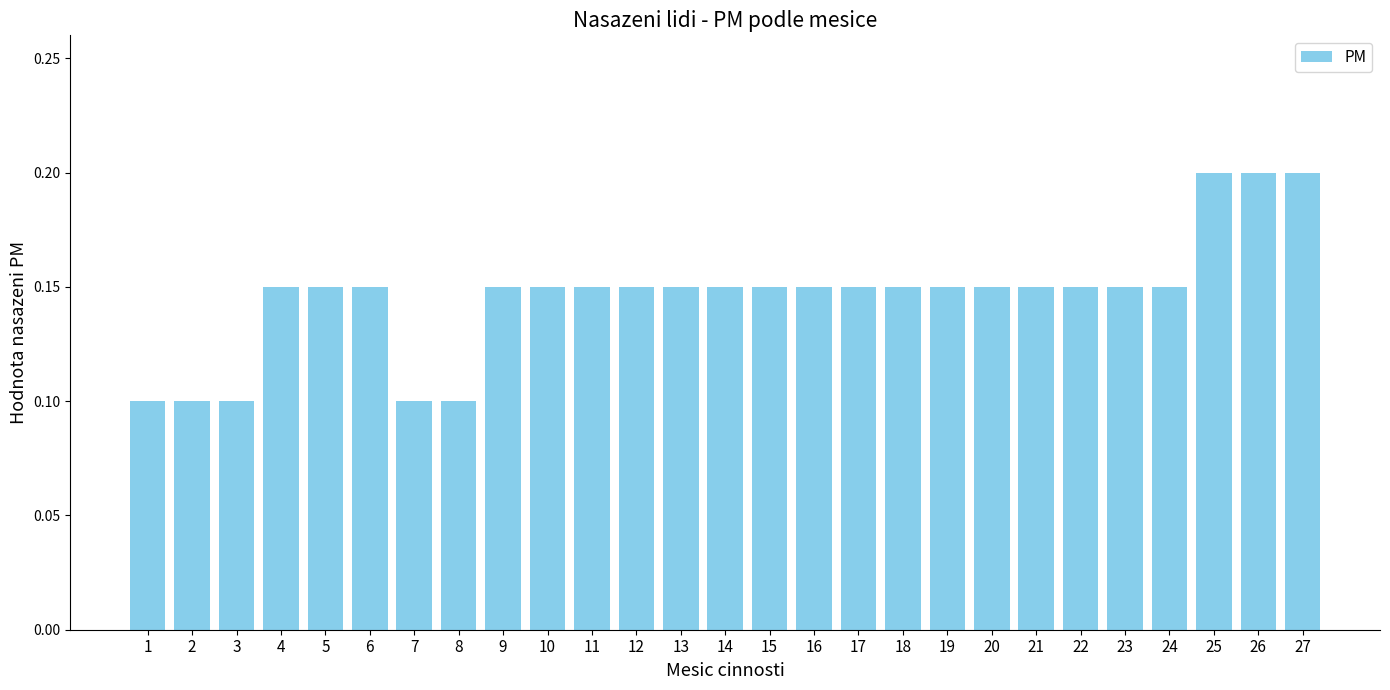

Count the values in the range 0 to 1.

27